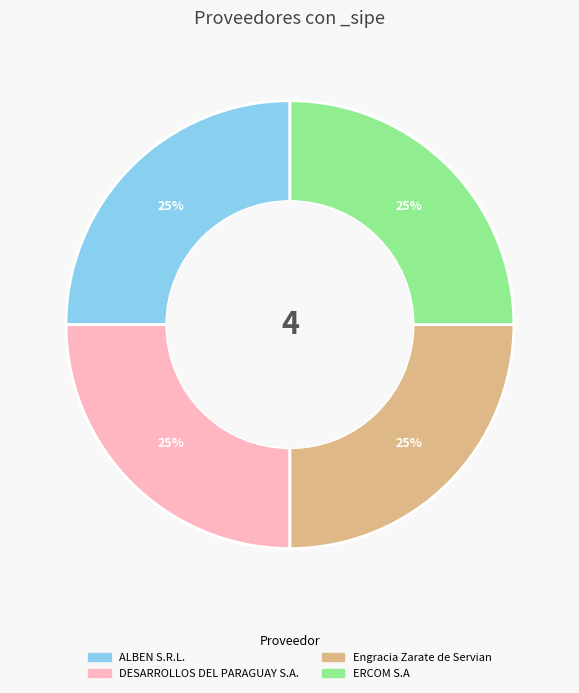

Is there a majority slice in this chart?

No